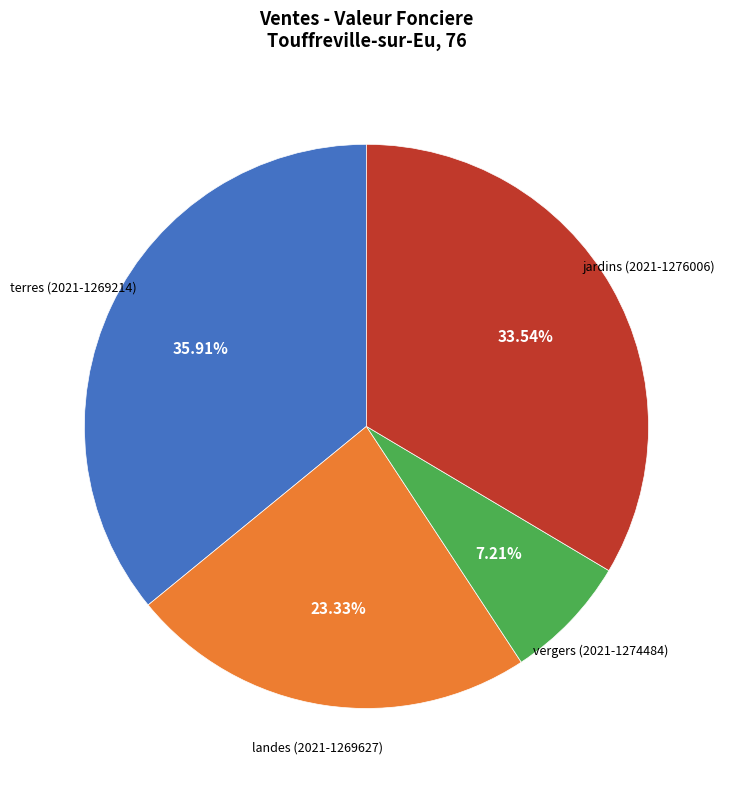

Does any single category account for the majority?

No